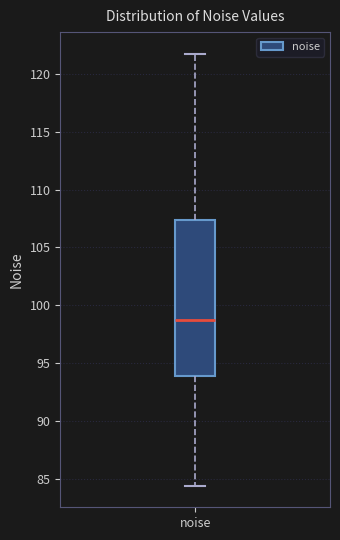

Where does the median line of the box for noise sit on the y-axis? The values are not printed on the chart, so give them approximately, as read against the axis.

98.5